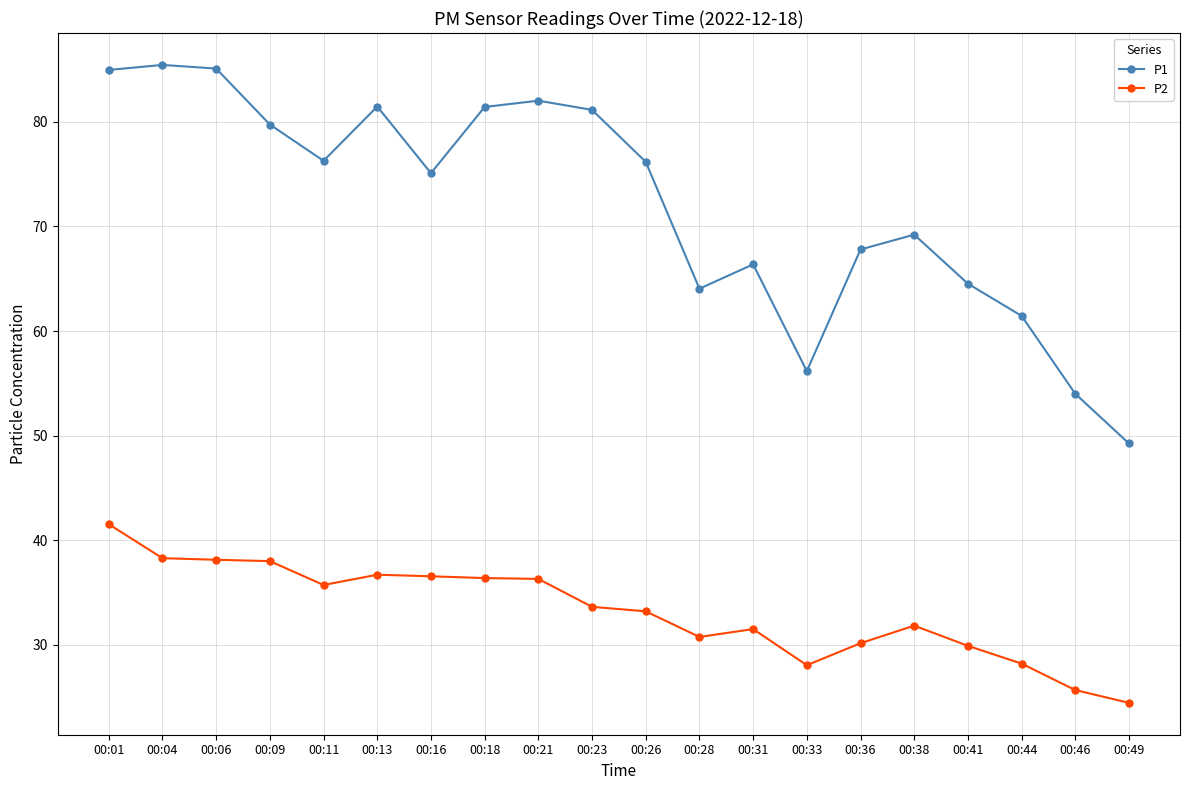

At which label does P2 reach its minimum?

00:49